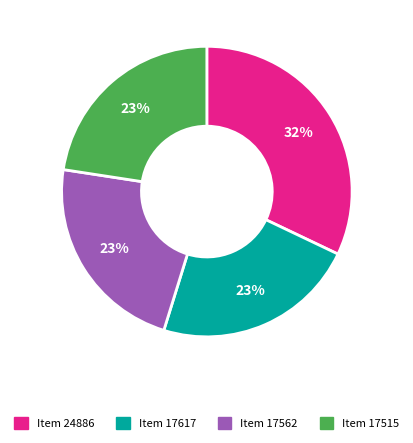

Combined, do Item 17562 and Item 24886 account for over 50%?

Yes